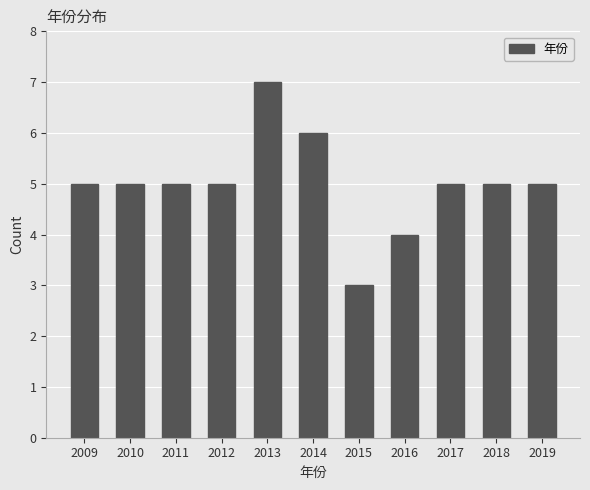

Reading left to right, transcribe all the data shown in this chart.

2009=5	2010=5	2011=5	2012=5	2013=7	2014=6	2015=3	2016=4	2017=5	2018=5	2019=5